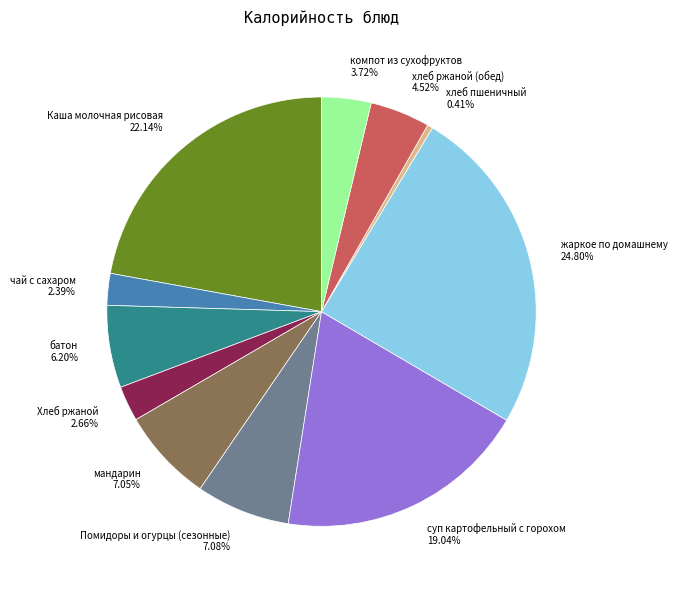

Count the number of slices in the pie.

11